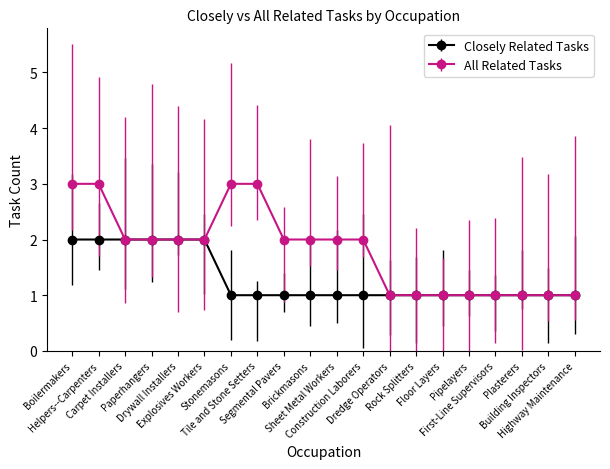

True or false: All Related Tasks has a value of 3 at Stonemasons.

True